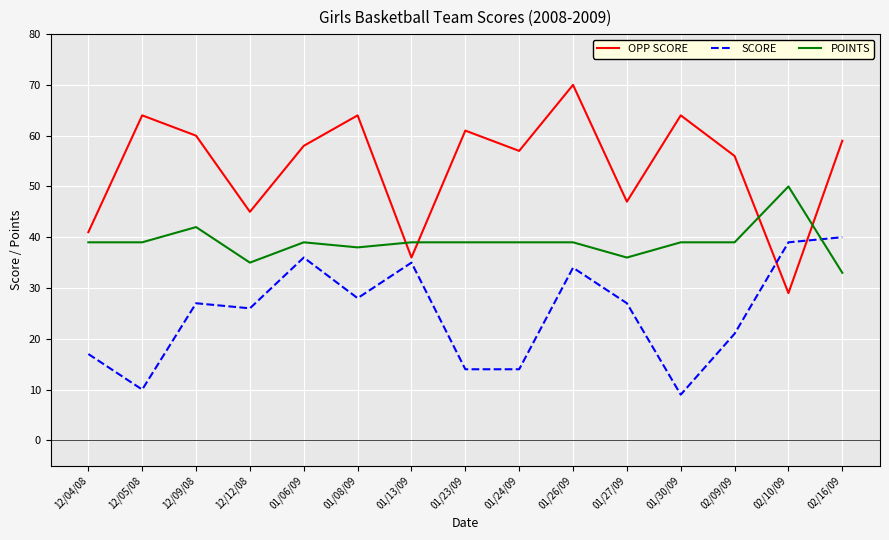

Which series changed the most between 12/05/08 and 01/26/09?

SCORE